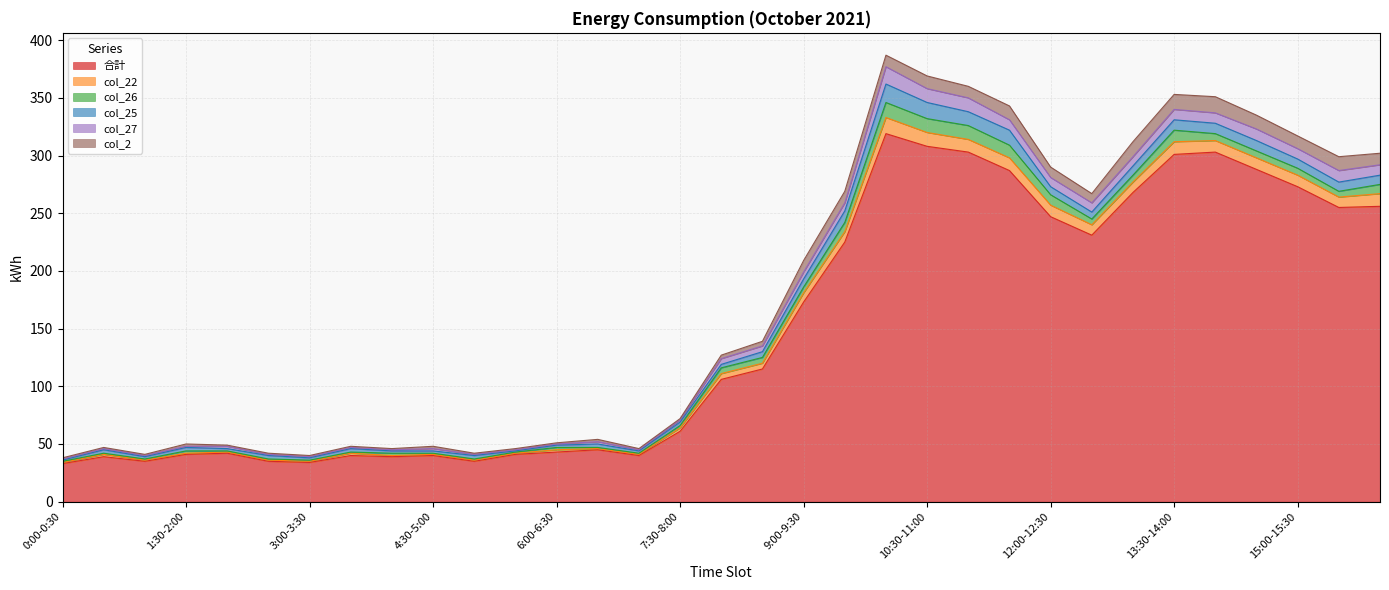

What are all the series names shown in the legend?

合計, col_22, col_26, col_25, col_27, col_2